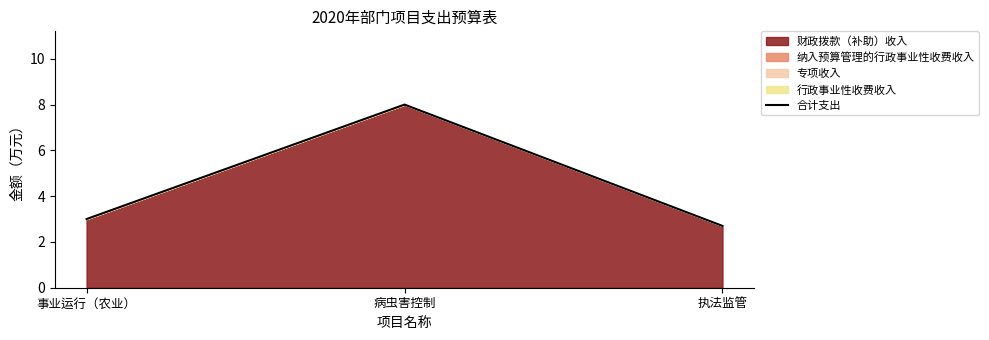

What is the maximum value shown in the chart?

8.0